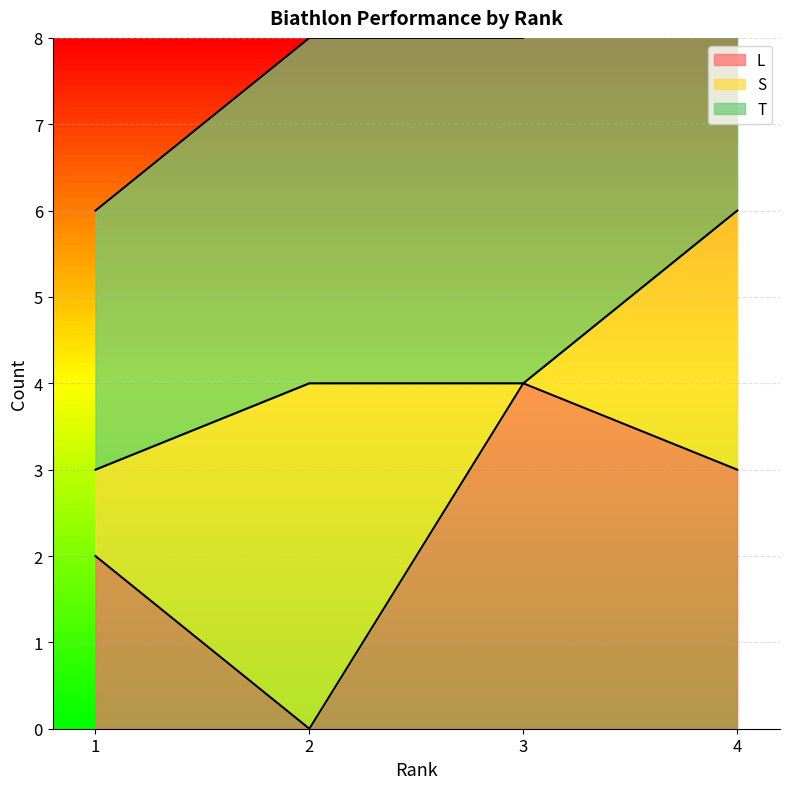

Which series has the largest total across all categories?

T